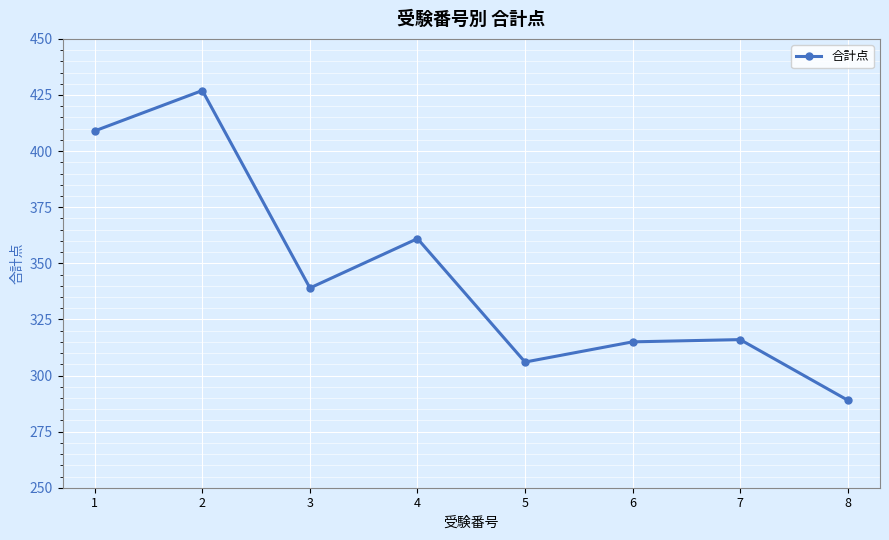

Reading left to right, list all the values displayed in this chart.

409	427	339	361	306	315	316	289